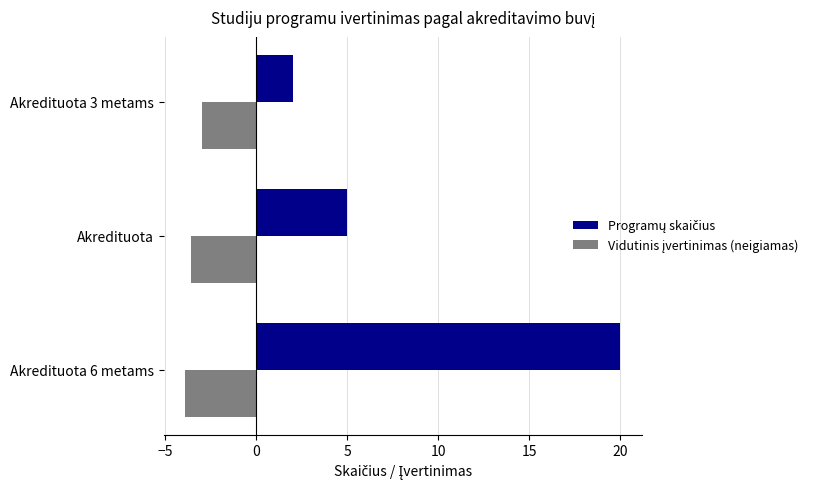

At how many categories does at least one series exceed 0?

3